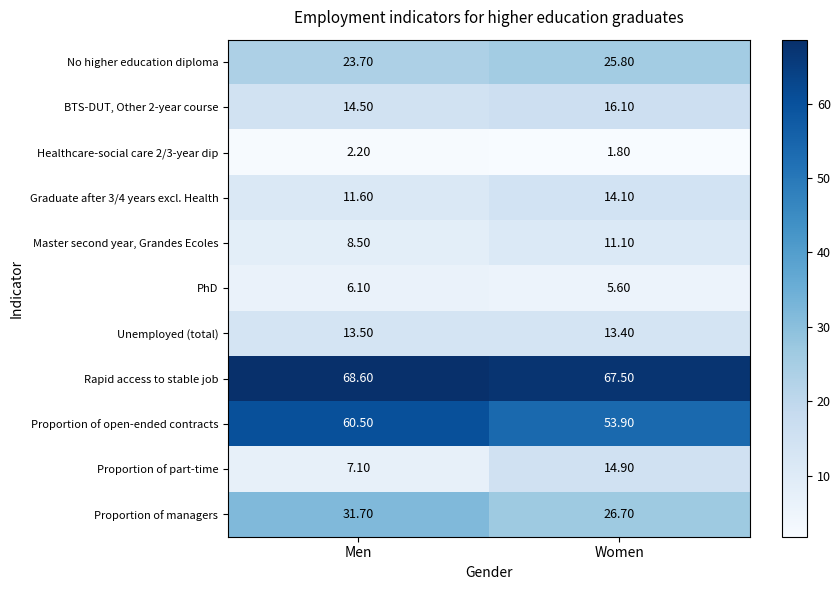

List the labels in order of PhD value, smallest first.

Women, Men